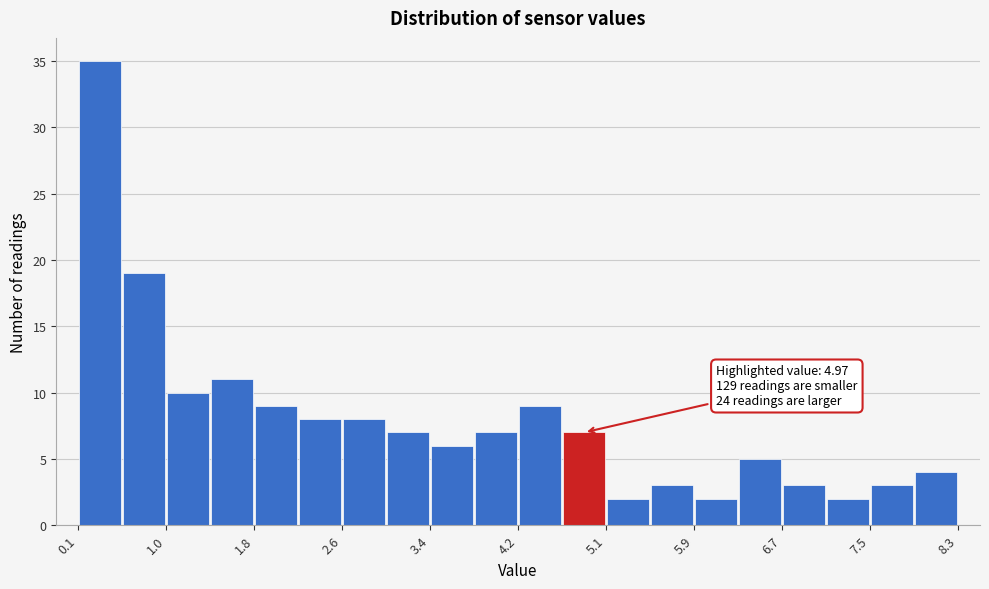

Which range on the x-axis has the tallest bar?

0.15 to 0.56